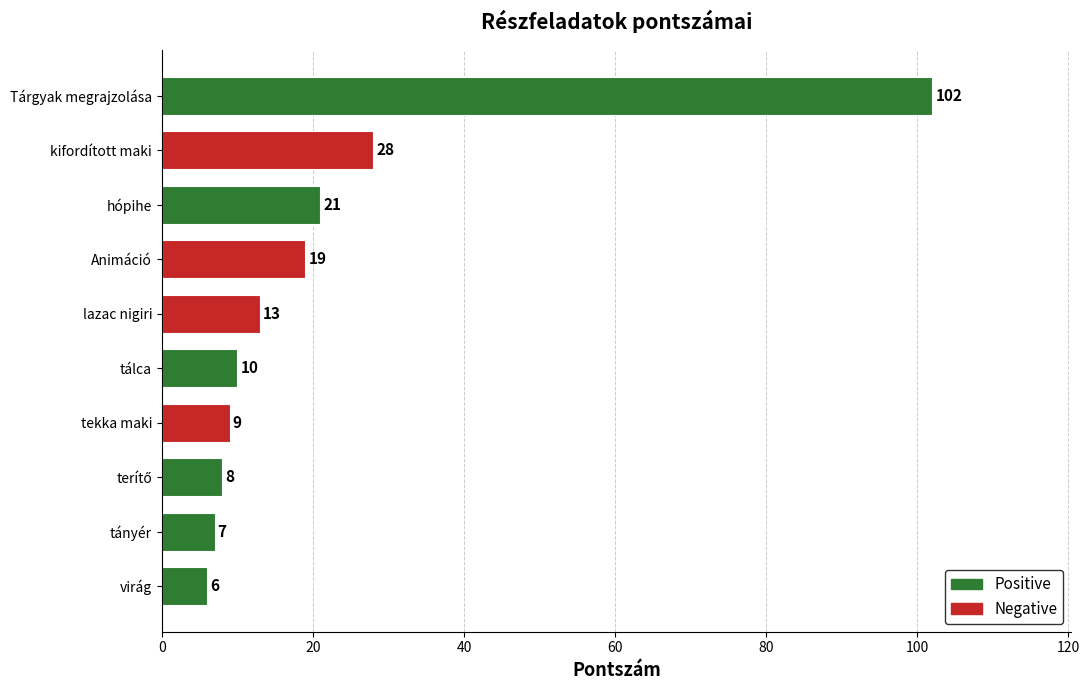

The chart shows a value of 10 at tálca. True or false?

True